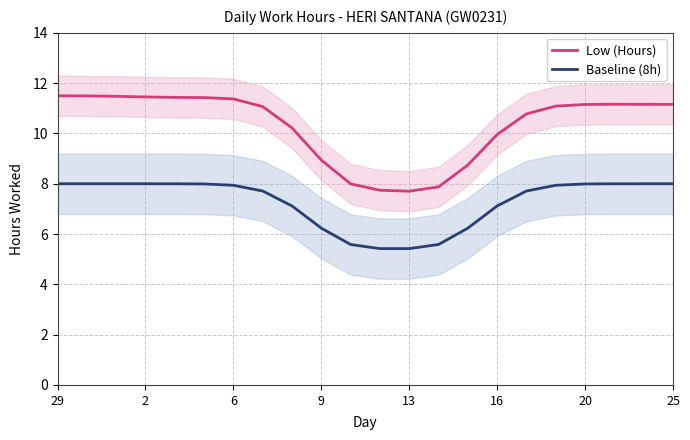

Reading left to right, what are all the values shown in this chart?

Low (Hours): 11.5	11.5	11.5	11.5	11.4	11.4	11.4	11.1	10.2	8.9	8.0	7.7	7.7	7.9	8.7	10.0	10.8	11.1	11.2	11.2	11.2	11.2
Baseline (8h): 8.0	8.0	8.0	8.0	8.0	8.0	7.9	7.7	7.1	6.2	5.6	5.4	5.4	5.6	6.2	7.1	7.7	7.9	8.0	8.0	8.0	8.0